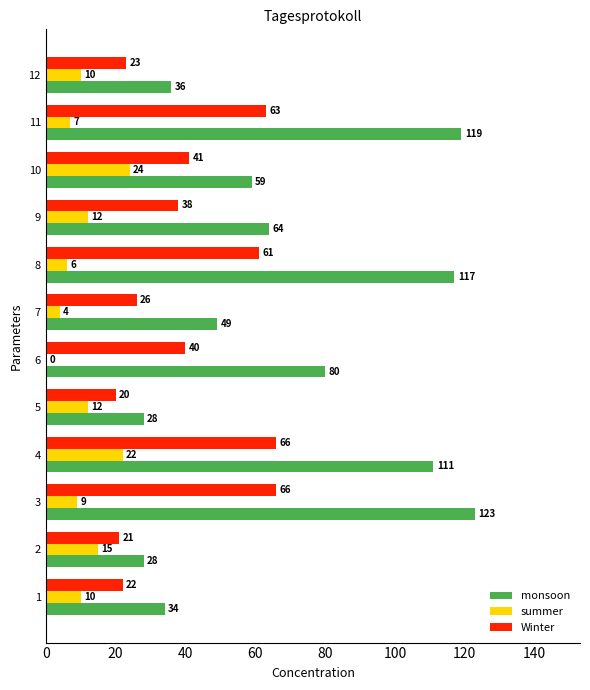

Is it true that monsoon equals 123 at 3?

True